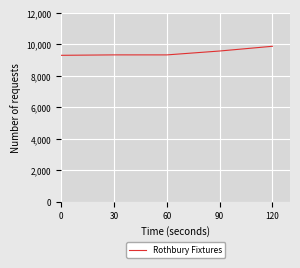

What is the difference between the maximum and minimum values?

574